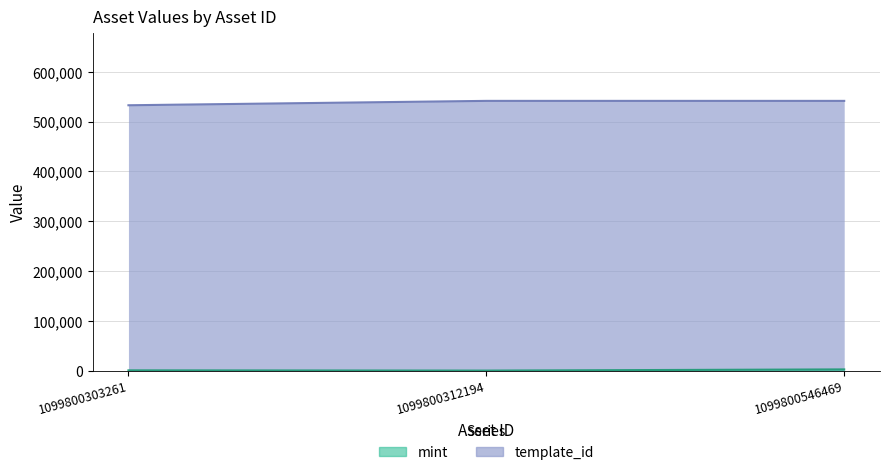

At which label is mint closest to 1506?

1099800303261